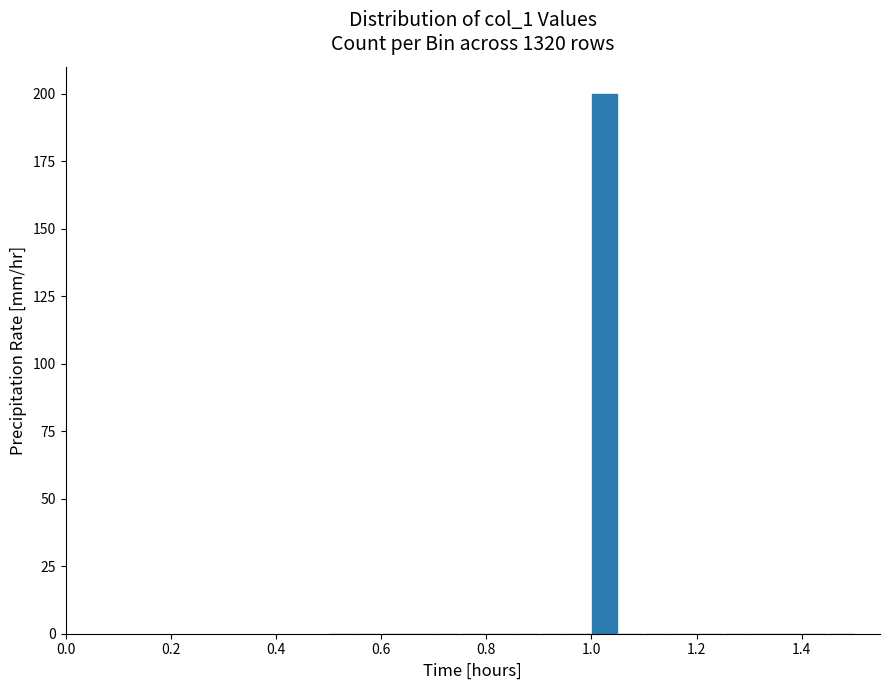

Read against the x-axis, roughly where is the centre of the tallest bar?

1.02